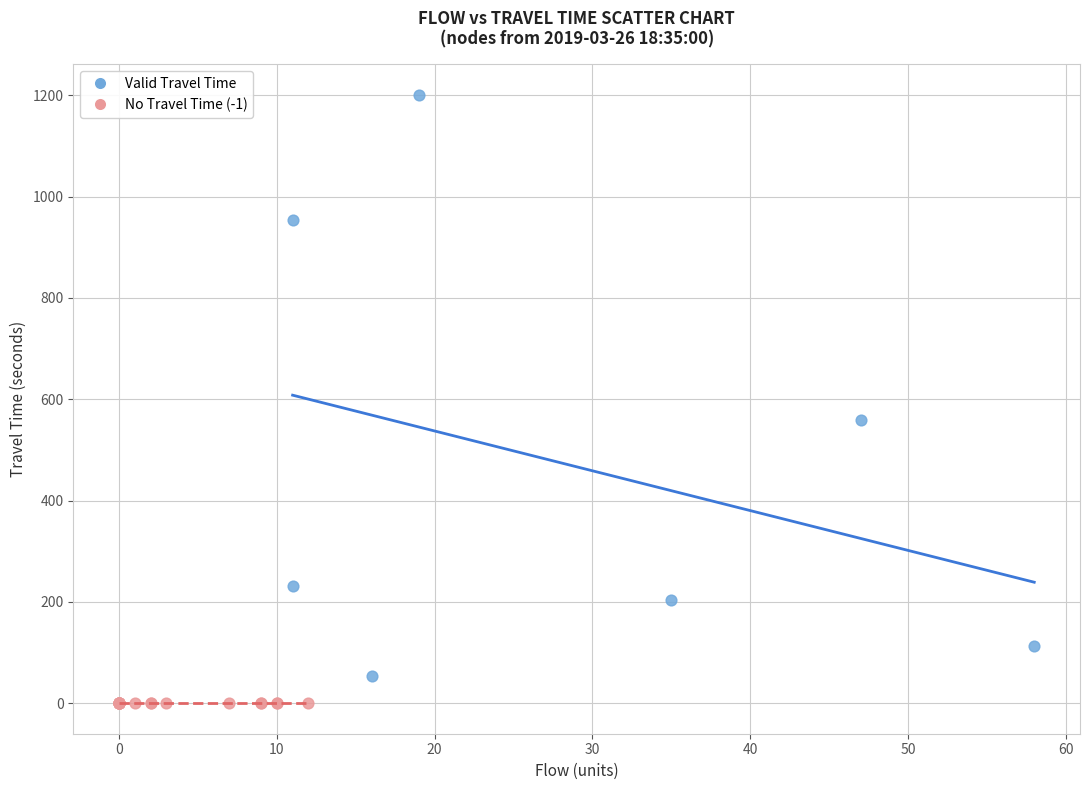

Which series reaches the maximum Y coordinate?

Valid Travel Time